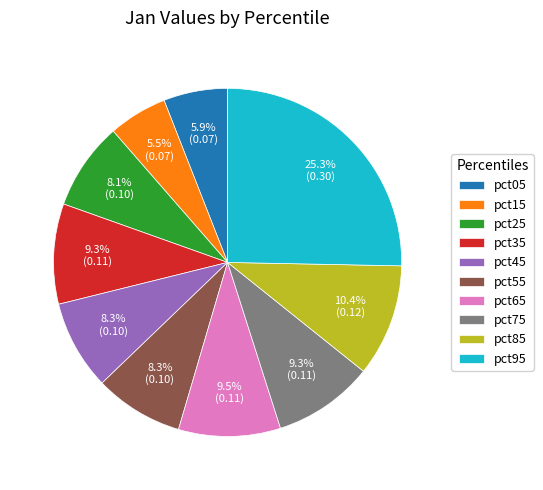

How many slices are in this pie chart?

10